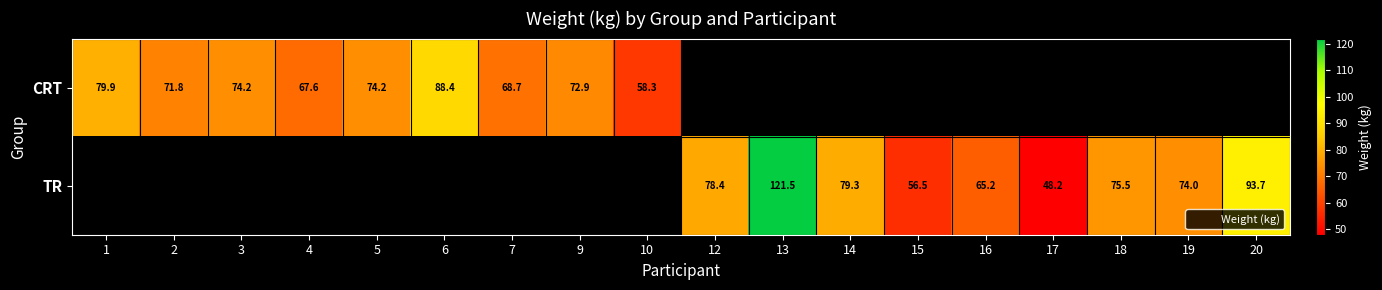

How many positive values does the CRT series have?

9